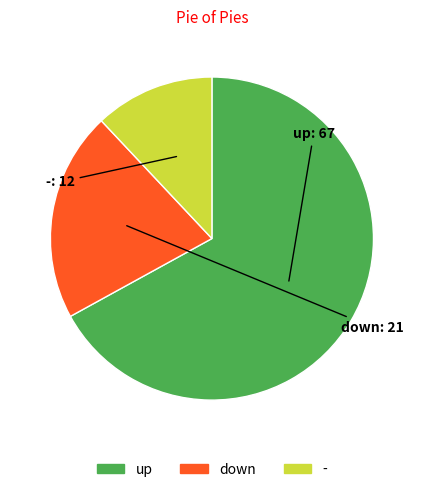

Is it true that down is 21% of the pie?

True